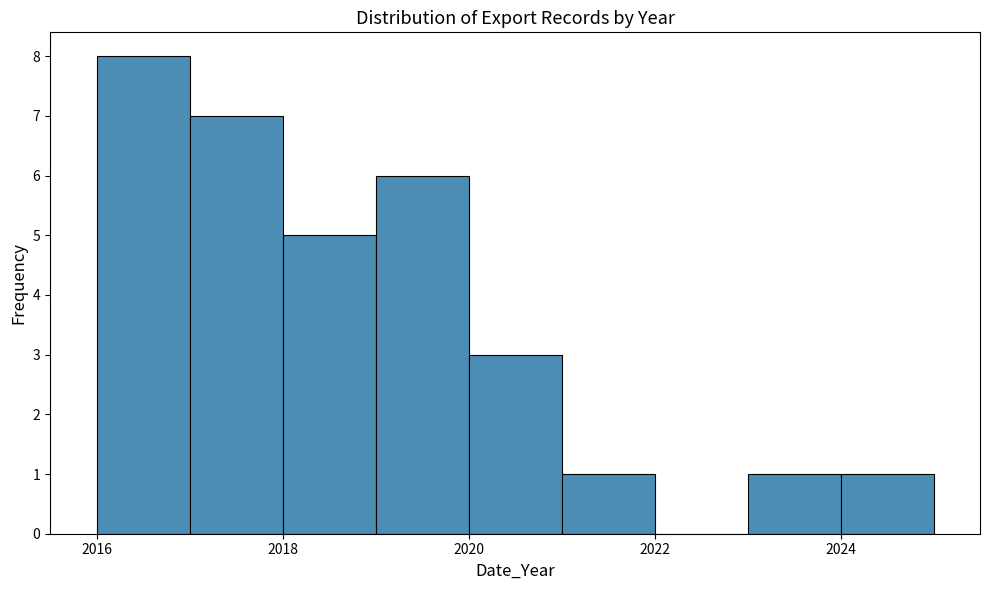

Reading left to right, list every bar in this chart as the range it spans on the x-axis followed by its height. The values are not printed on the chart, so give them approximately, as read against the axis.

2016 to 2017: 8
2017 to 2018: 7
2018 to 2019: 5
2019 to 2020: 6
2020 to 2021: 3
2021 to 2022: 1
2022 to 2023: 0
2023 to 2024: 1
2024 to 2025: 1